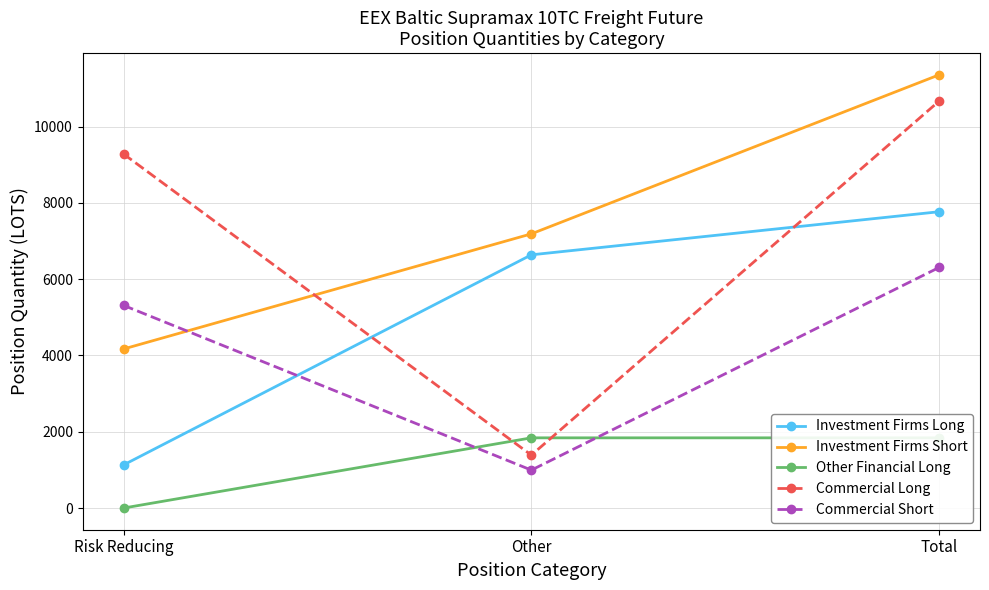

At which label does Commercial Long reach its peak?

Total